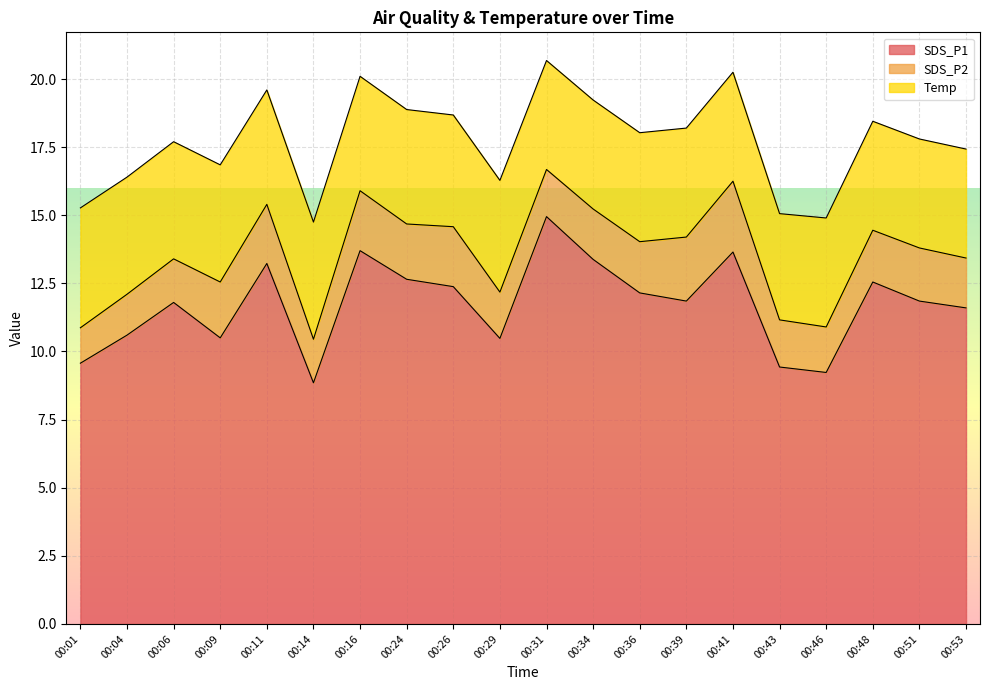

Reading left to right, what are all the values shown in this chart?

SDS_P1: 00:01=9.6	00:04=10.6	00:06=11.8	00:09=10.5	00:11=13.2	00:14=8.8	00:16=13.7	00:24=12.7	00:26=12.4	00:29=10.5	00:31=14.9	00:34=13.4	00:36=12.2	00:39=11.8	00:41=13.7	00:43=9.4	00:46=9.2	00:48=12.6	00:51=11.8	00:53=11.6
SDS_P2: 00:01=1.3	00:04=1.5	00:06=1.6	00:09=2.0	00:11=2.2	00:14=1.6	00:16=2.2	00:24=2.0	00:26=2.2	00:29=1.7	00:31=1.7	00:34=1.9	00:36=1.9	00:39=2.4	00:41=2.6	00:43=1.7	00:46=1.7	00:48=1.9	00:51=1.9	00:53=1.8
Temp: 00:01=4.4	00:04=4.3	00:06=4.3	00:09=4.3	00:11=4.2	00:14=4.3	00:16=4.2	00:24=4.2	00:26=4.1	00:29=4.1	00:31=4.0	00:34=4.0	00:36=4.0	00:39=4.0	00:41=4.0	00:43=3.9	00:46=4.0	00:48=4.0	00:51=4.0	00:53=4.0